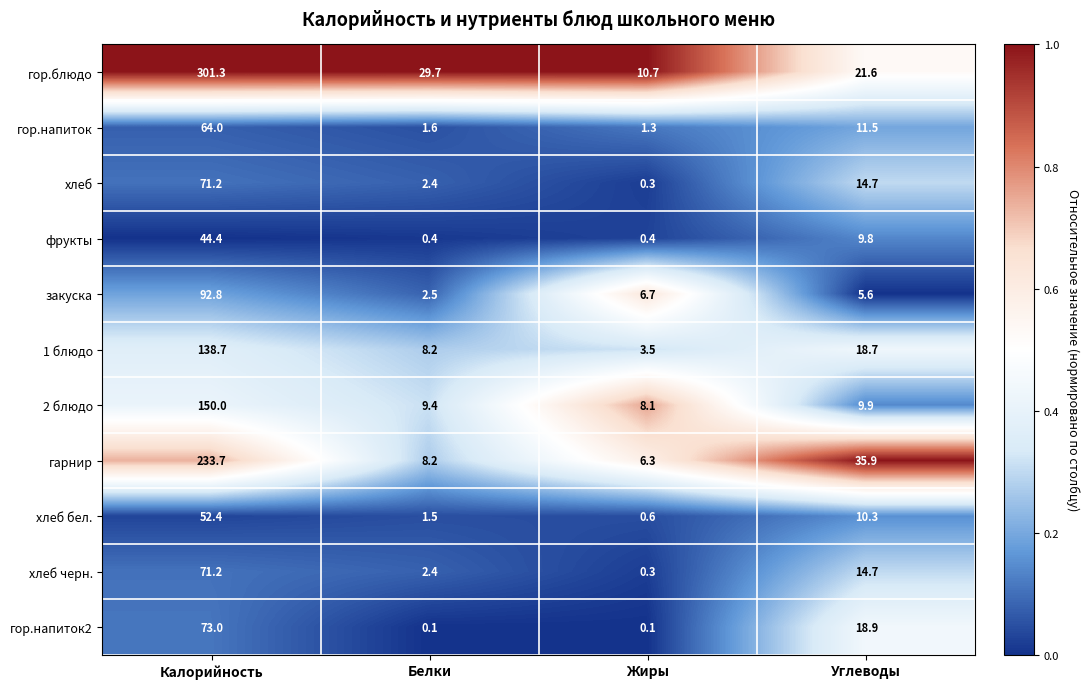

The гарнир series shows 13.2 at Белки. True or false?

False